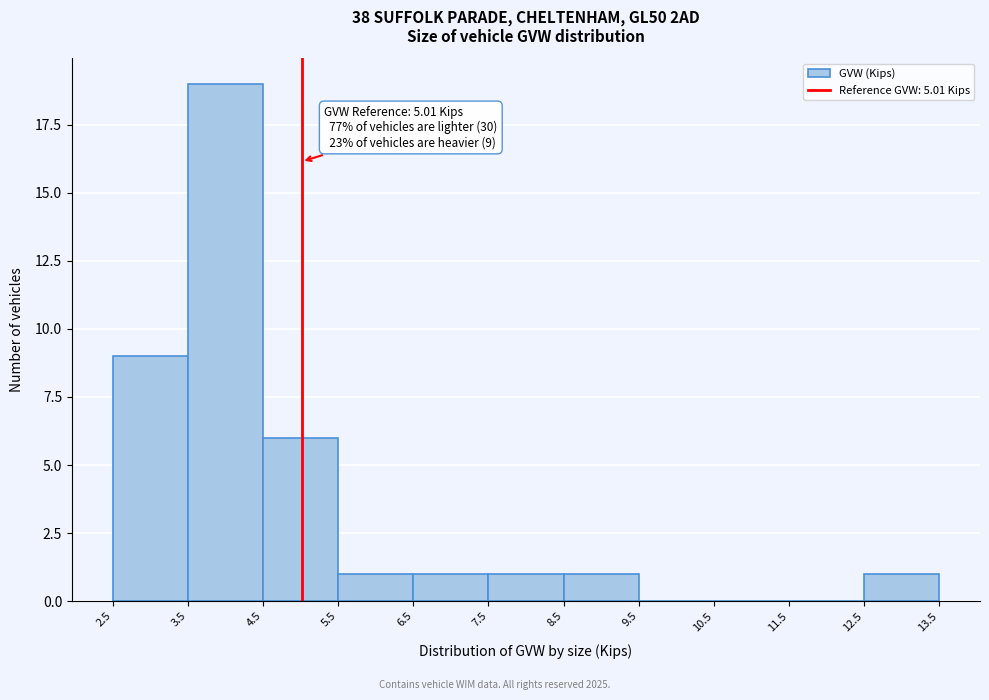

Over which range of the x-axis is the bar tallest?

3.5 to 4.5